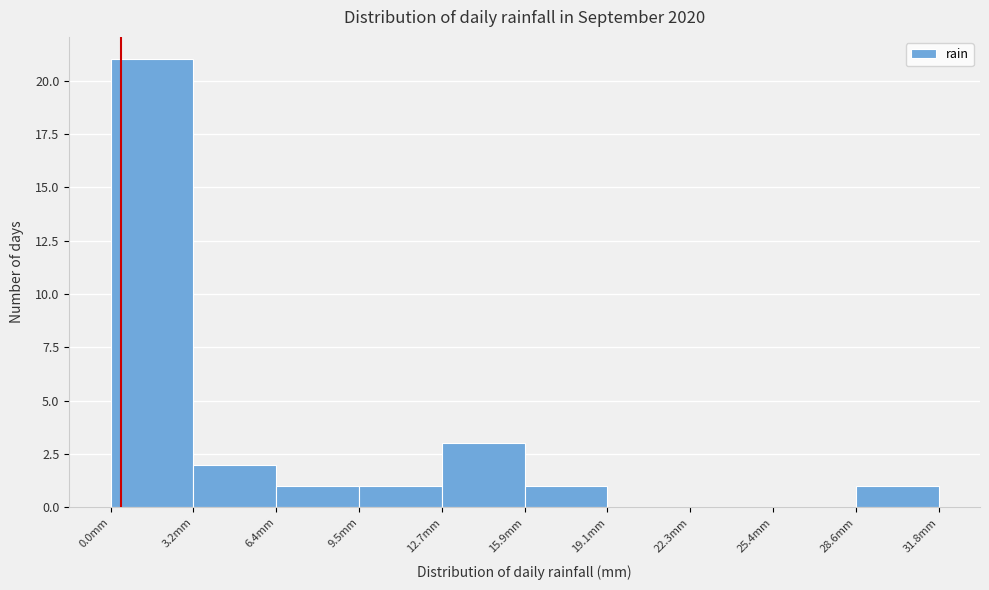

Reading left to right, transcribe this chart: for each bar, give the range it covers on the x-axis and its height. Neither the bar edges nor the heights are printed on the chart, so give them approximately, as read against the axes.

0.0 to 3.0: 21
3.0 to 6.5: 2
6.5 to 9.5: 1
9.5 to 12.5: 1
12.5 to 16.0: 3
16.0 to 19.0: 1
19.0 to 22.5: 0
22.5 to 25.5: 0
25.5 to 28.5: 0
28.5 to 32.0: 1